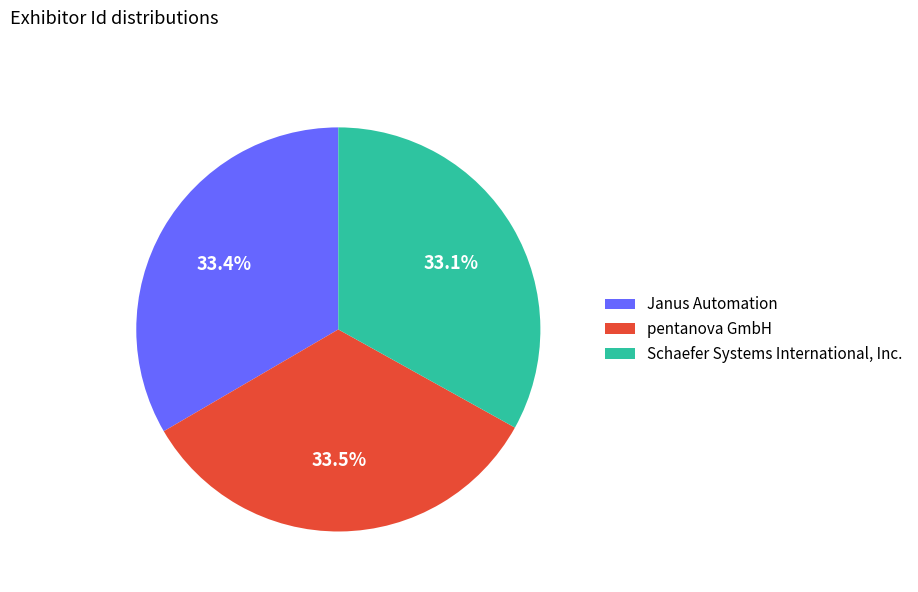

Is there any slice that represents more than half of the pie?

No